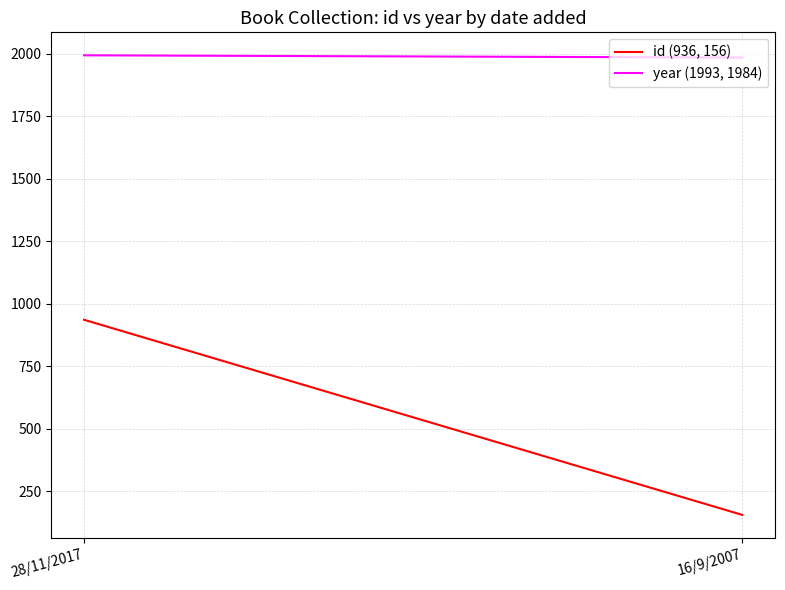

What is the maximum value shown in the chart?

1993